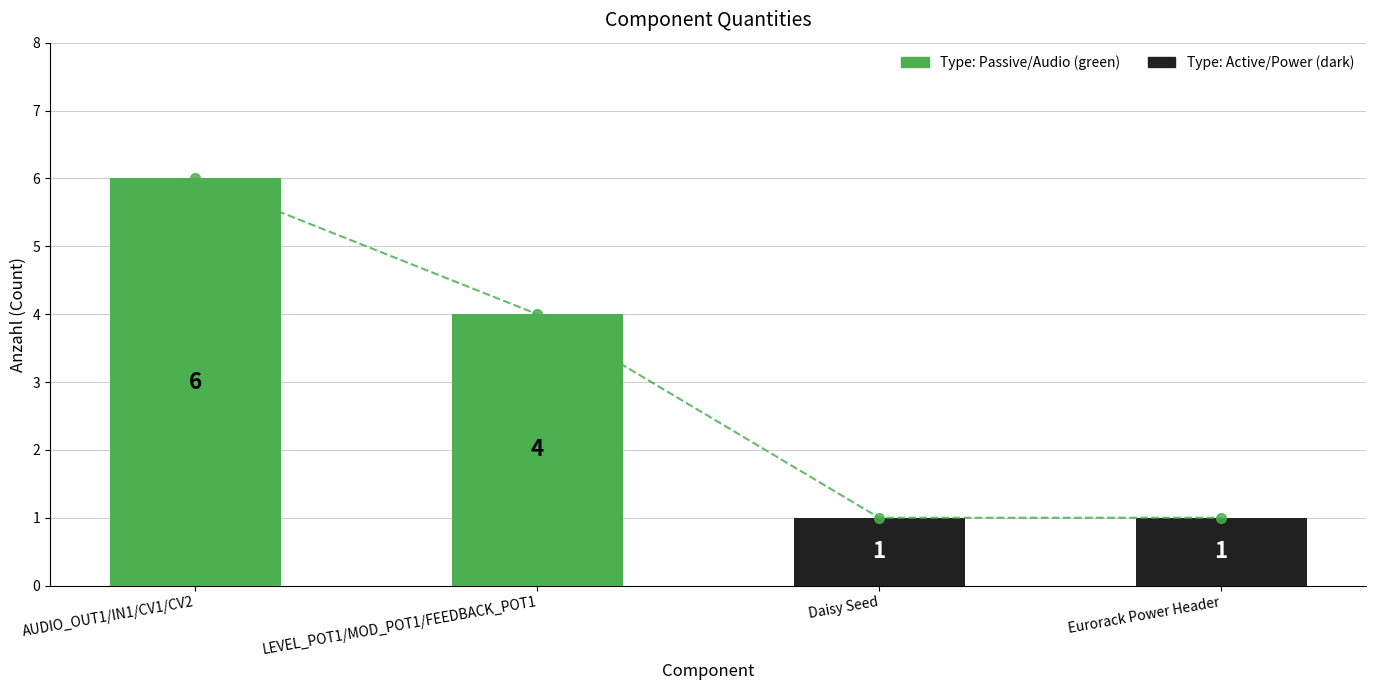

What is the label of the 4th bar from the right?

AUDIO_OUT1/IN1/CV1/CV2